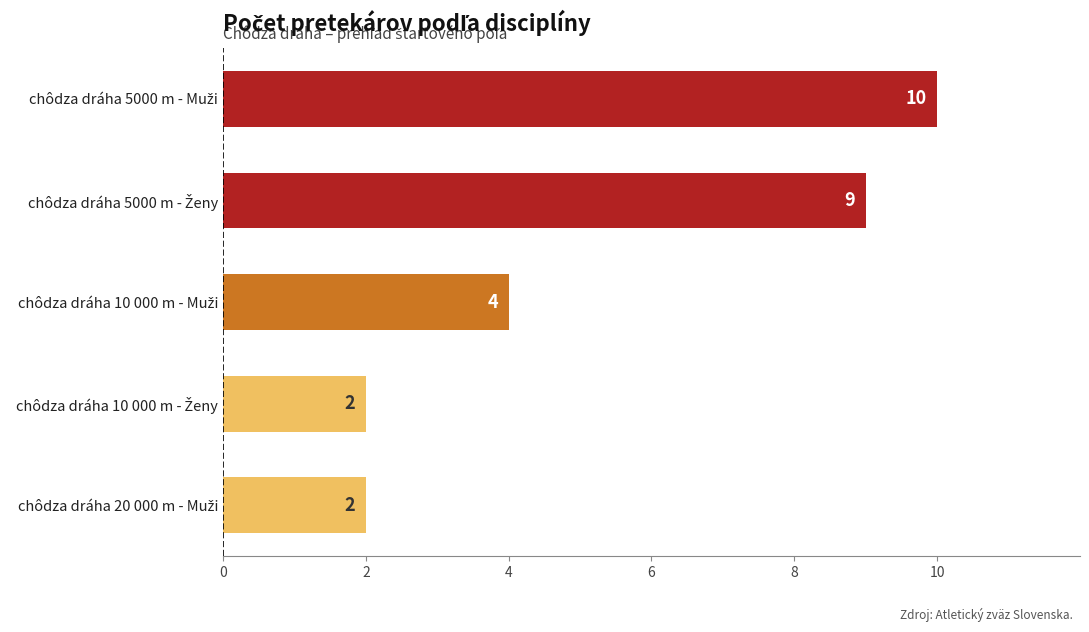

What is the difference between the second highest and second lowest values?

7